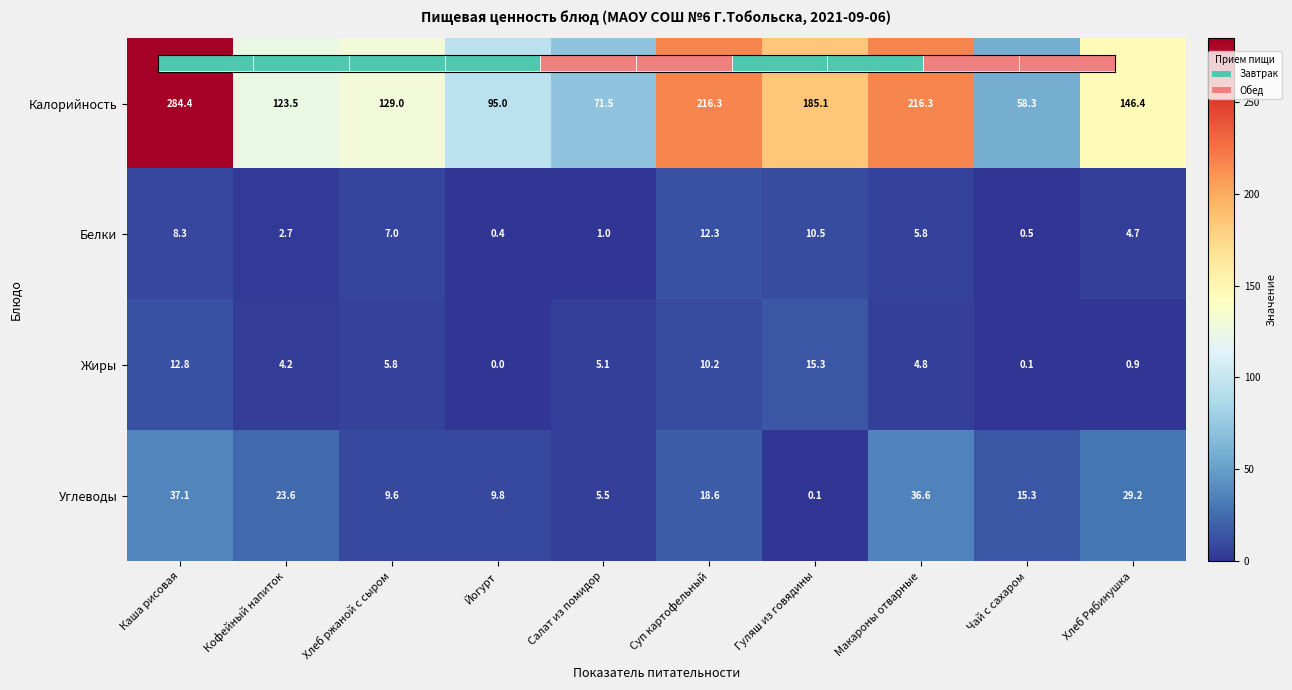

How many values in the Калорийность series are below 146?

5